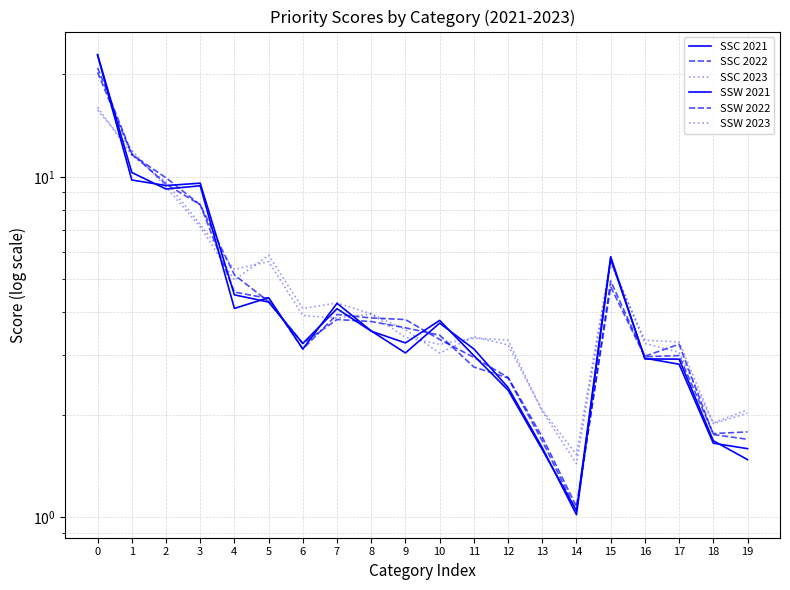

What is the maximum value shown in the chart?

22.9